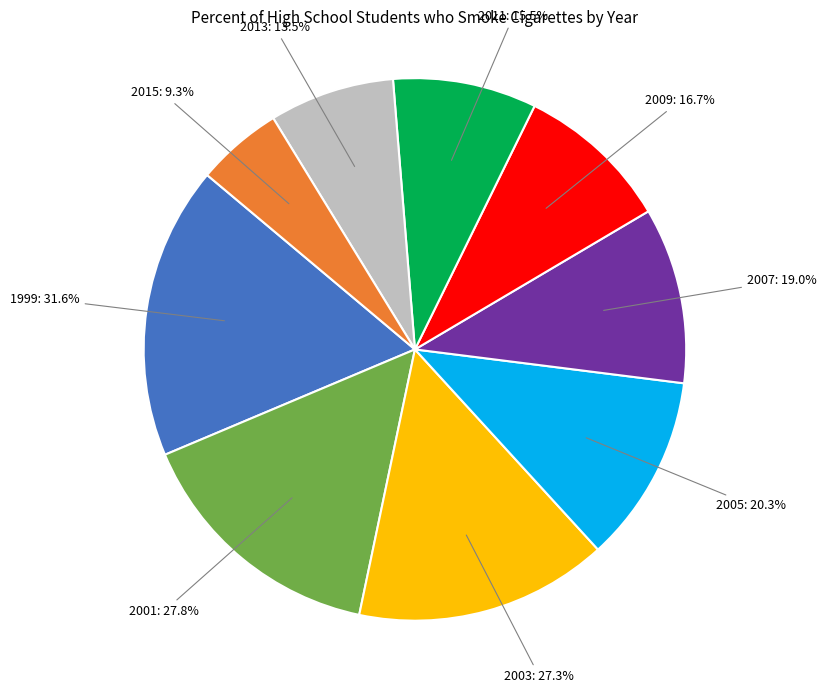

How many slices are in this pie chart?

9